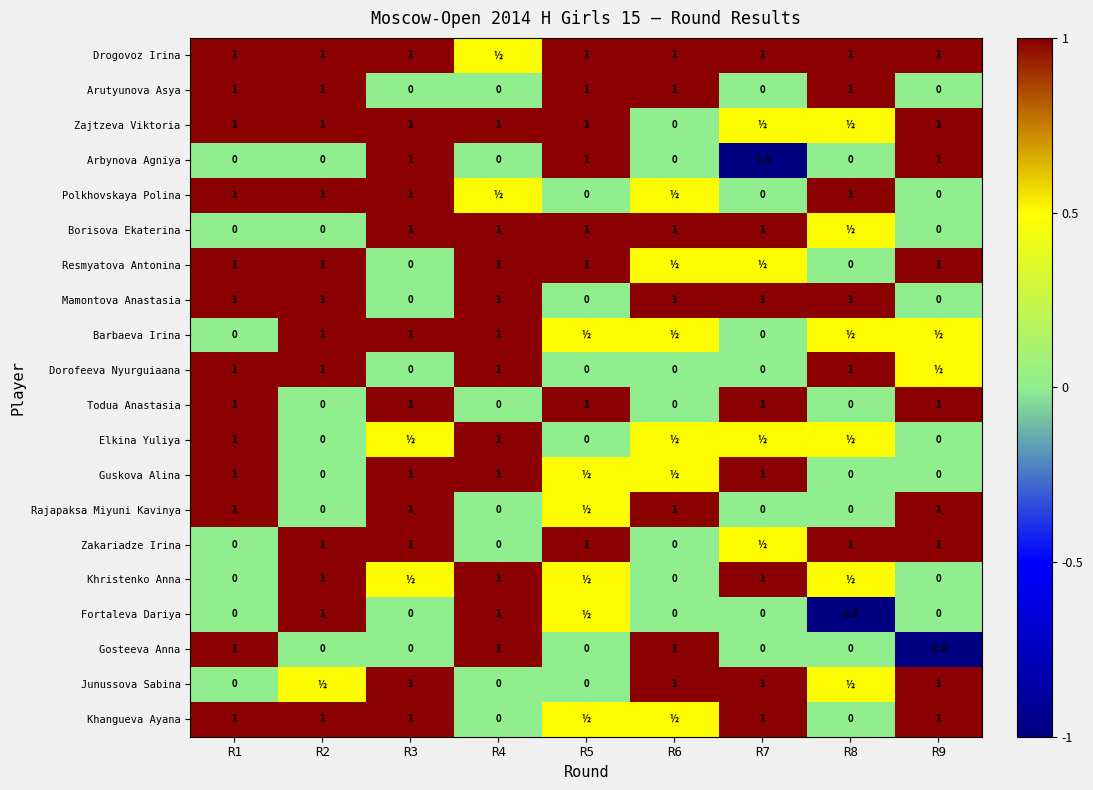

What value does the Mamontova Anastasia series have at R6?

1.0